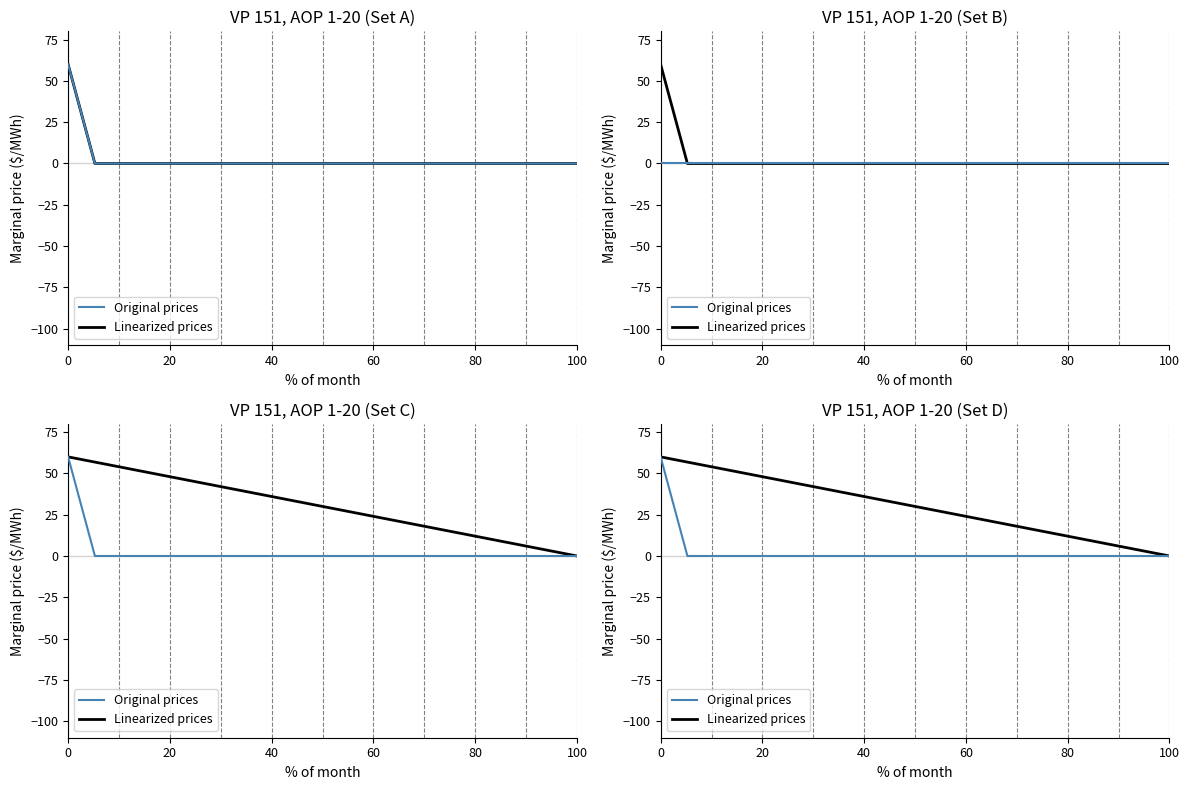

What is the maximum value shown in the chart?

60.0